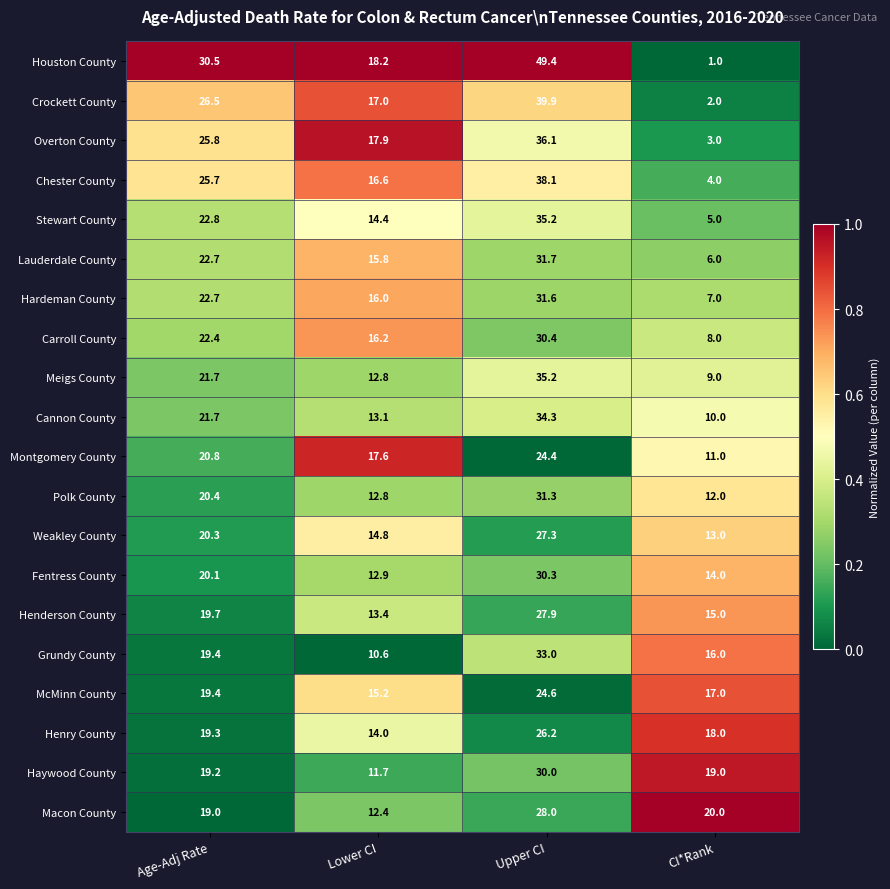

What is the total value across all series at Lower CI?

293.4